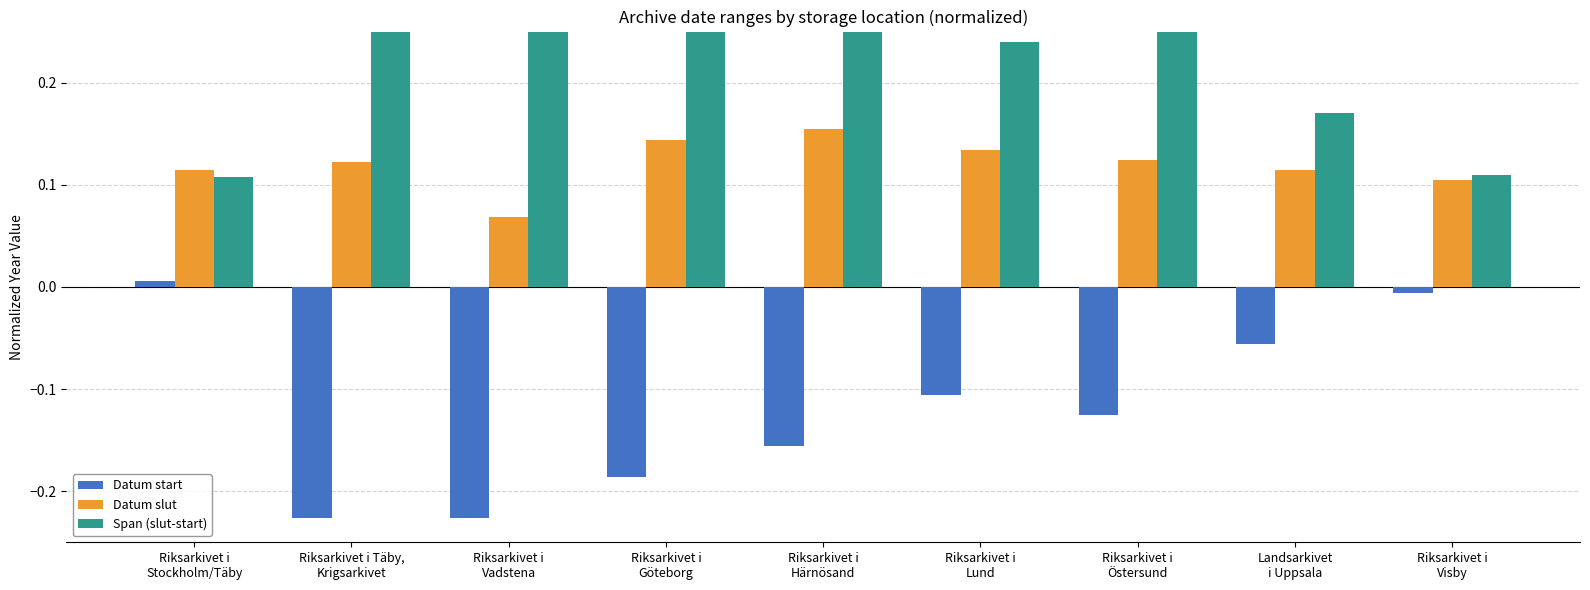

How many data points in Datum start are less than 0?

8